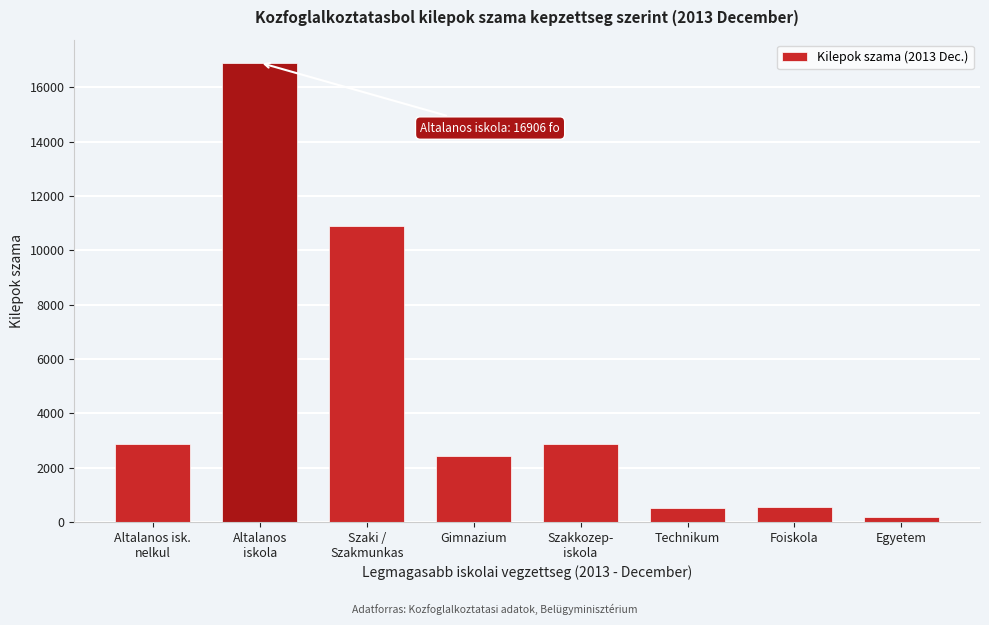

Between Gimnazium and Egyetem, which is larger?

Gimnazium